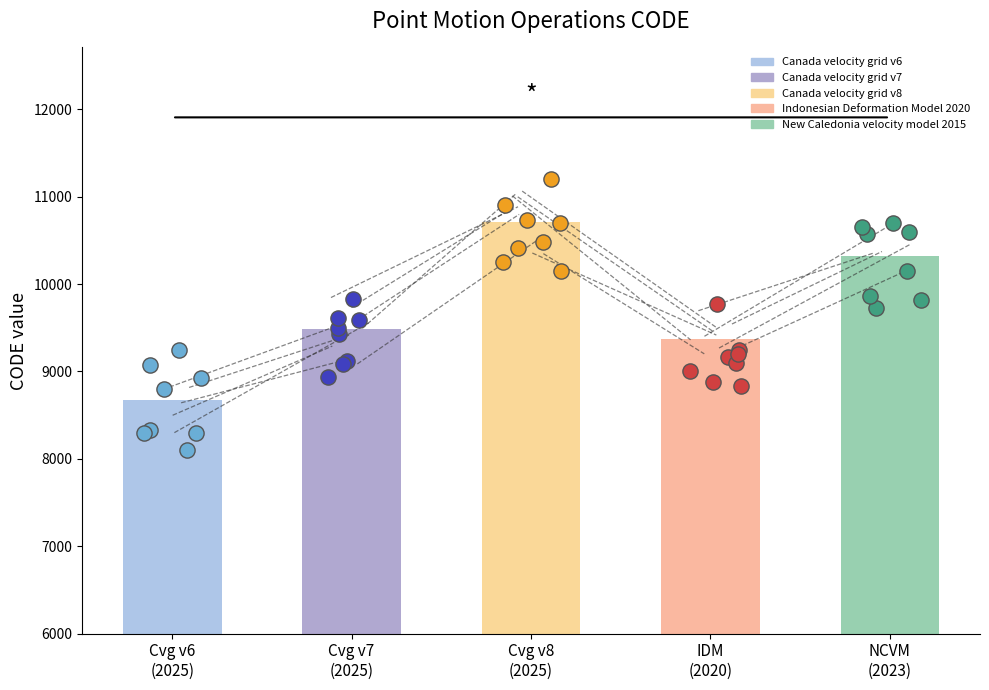

What are all the series names shown in the legend?

Canada velocity grid v6, Canada velocity grid v7, Canada velocity grid v8, Indonesian Deformation Model 2020, New Caledonia velocity model 2015